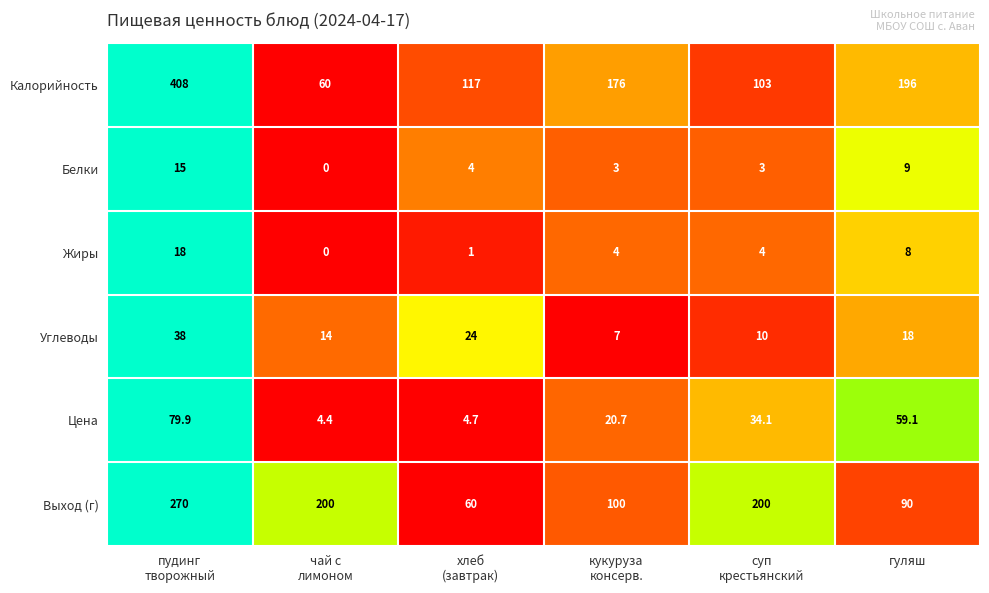

What is the difference between the maximum and minimum values in the Углеводы series?

31.0